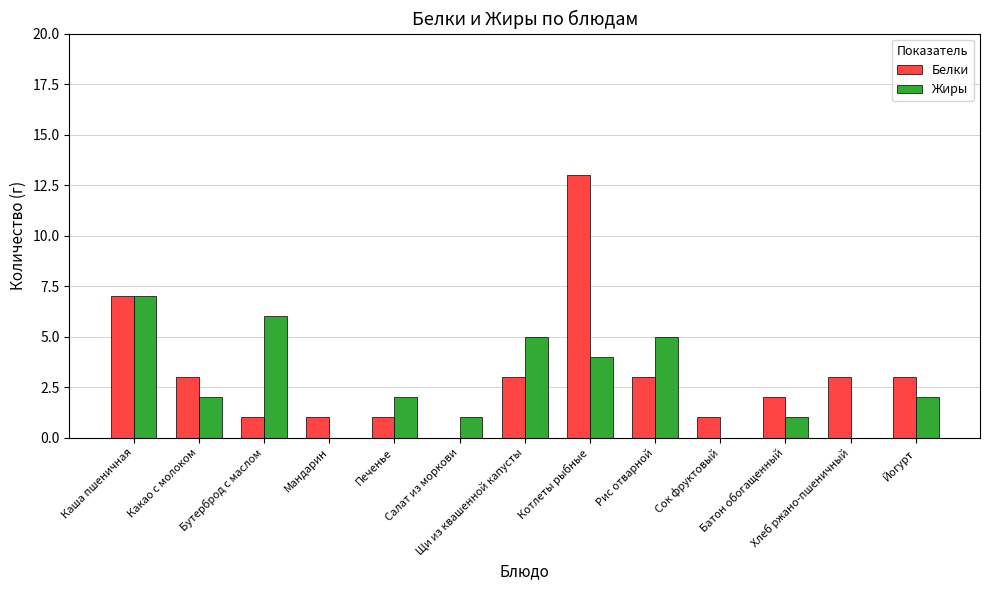

Count the number of categories in the chart.

13